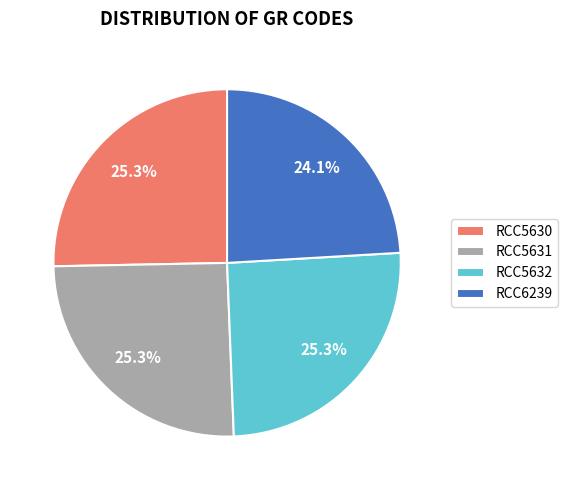

How many segments does this pie chart have?

4